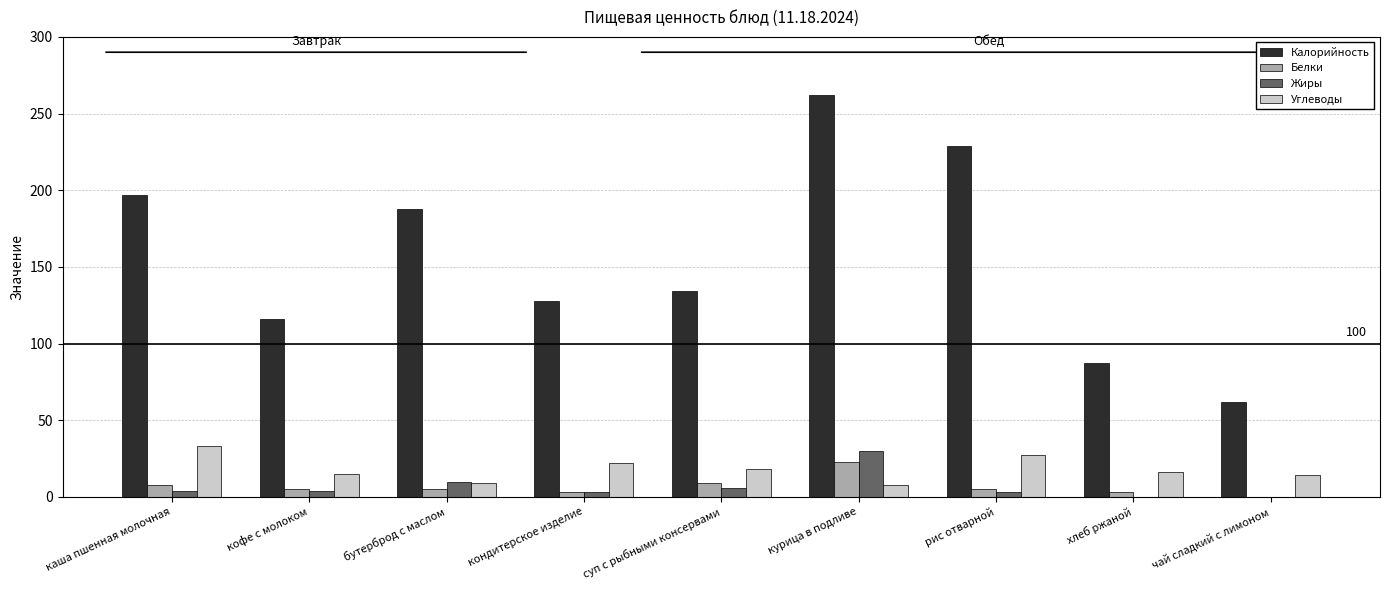

How many distinct data groups are displayed?

4